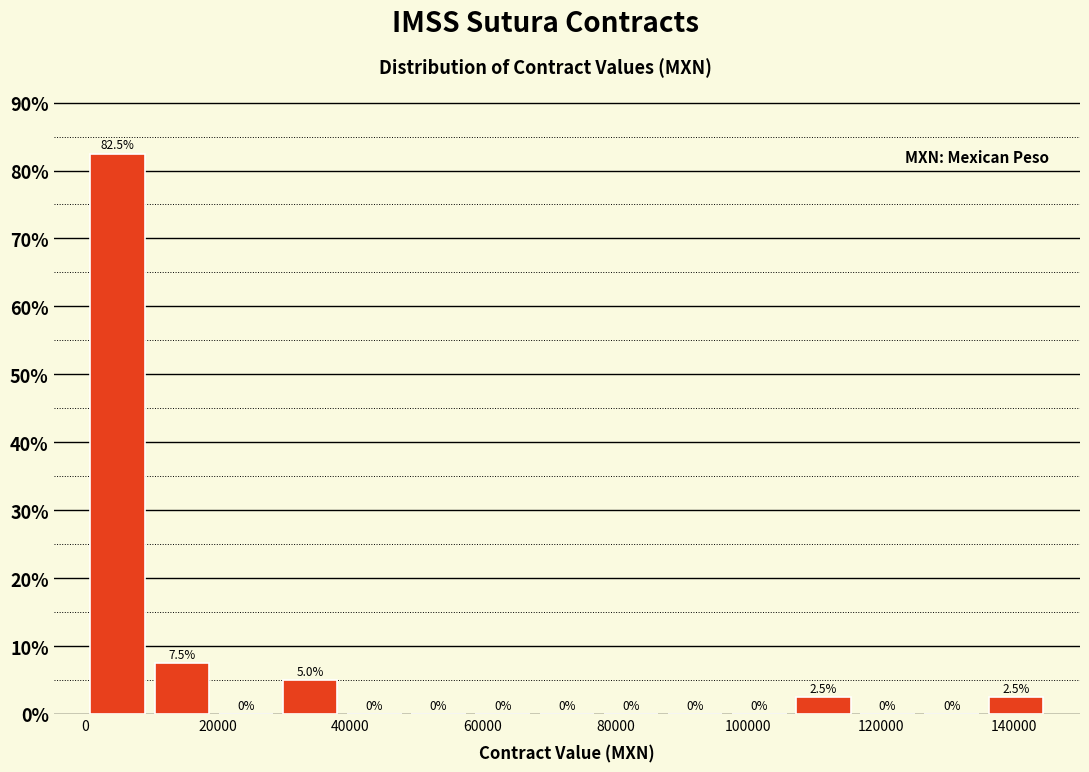

How tall is the bar that spans 106000 to 116000 on the x-axis? The bar edges are not printed on the chart, so give them approximately, as read against the axis.

2.5